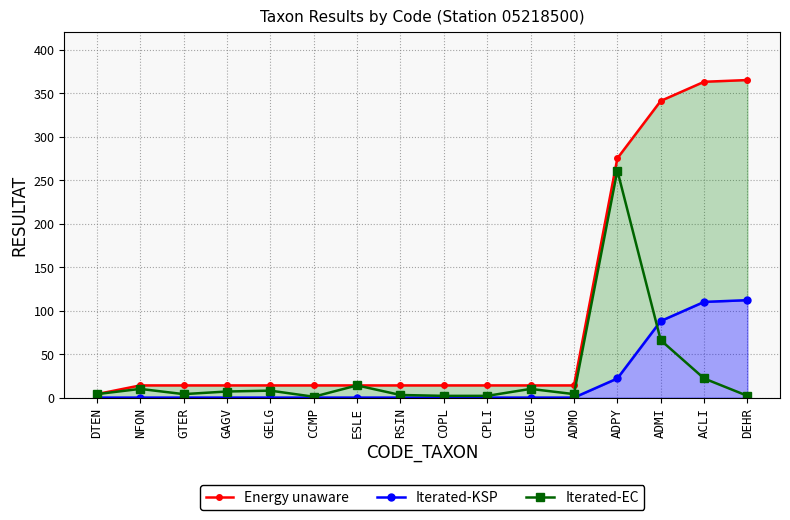

Does the chart have visible grid lines?

Yes